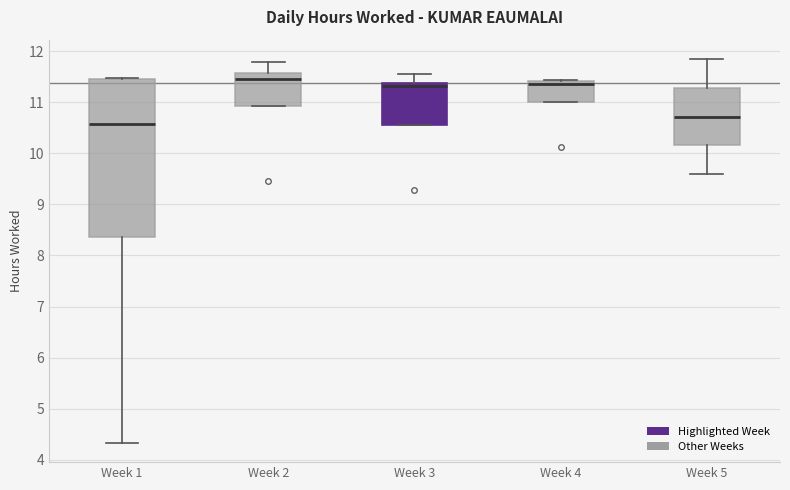

Reading left to right, read every box against the y-axis: the position of its median line, the range the box covers, and the ends of its whiskers. The values are not printed on the chart, so give them approximately, as read against the axis.

Week 1: median 10.6, box 8.4 to 11.5, whiskers 4.3 to 11.5
Week 2: median 11.5, box 10.9 to 11.6, whiskers 10.9 to 11.8
Week 3: median 11.3, box 10.6 to 11.4, whiskers 10.6 to 11.6
Week 4: median 11.4 (just below the box's upper edge), box 11.0 to 11.4, whiskers 11.0 to 11.4
Week 5: median 10.7, box 10.2 to 11.3, whiskers 9.6 to 11.9